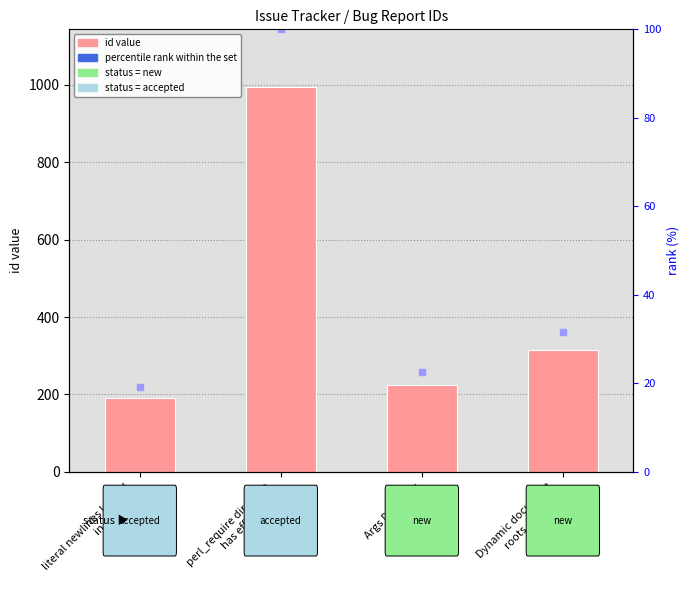

What is the difference between the second highest and second lowest values in the rank within set series?

9.1